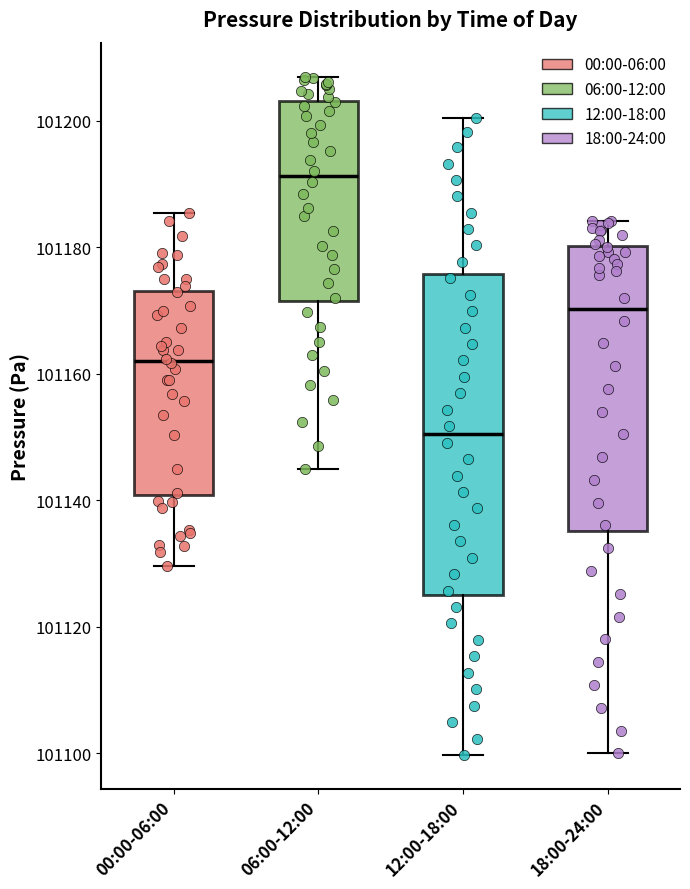

Where does the upper whisker of the box for 06:00-12:00 end on the y-axis? The values are not printed on the chart, so give them approximately, as read against the axis.

101208